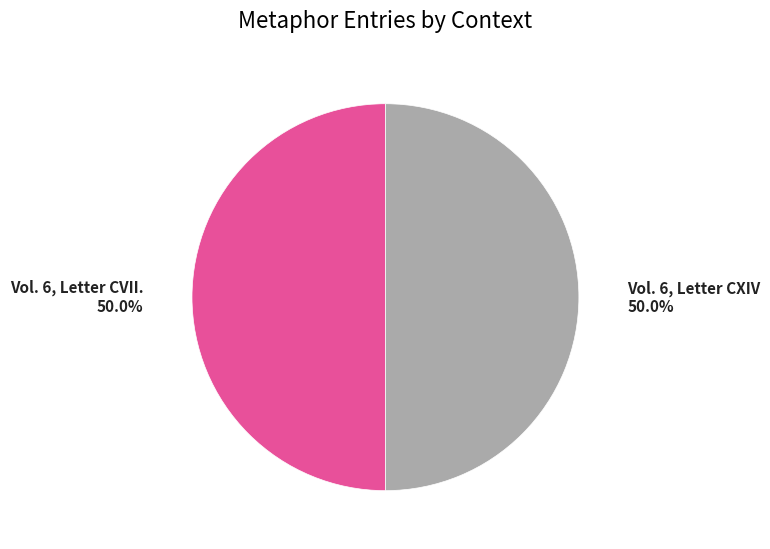

Count the number of slices in the pie.

2